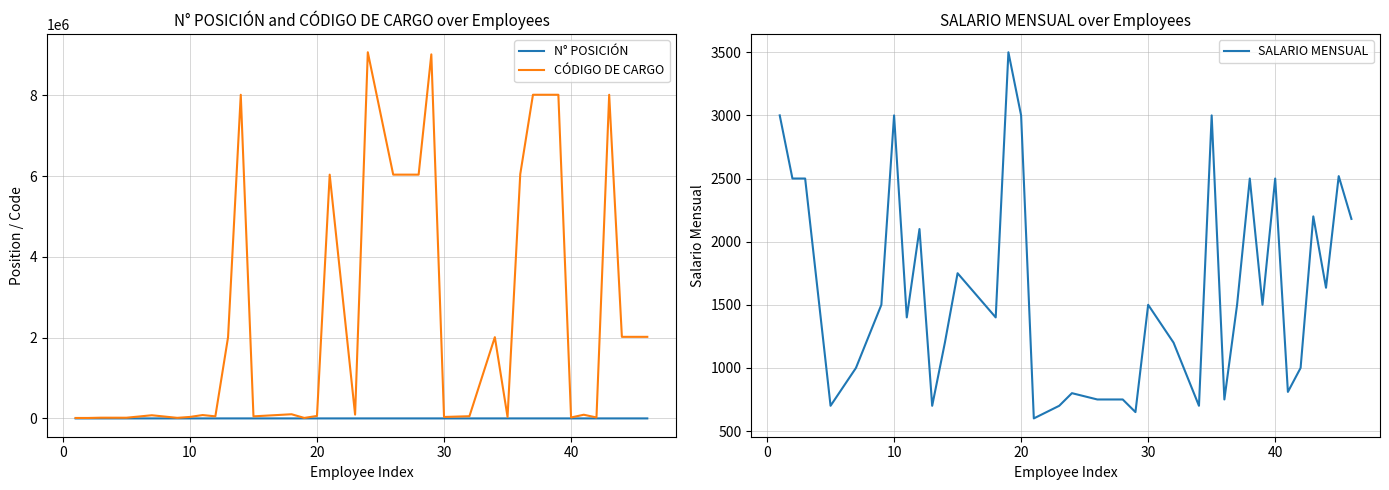

In CÓDIGO DE CARGO, how many points are lower than both neighbors (excluding endpoints)?

12